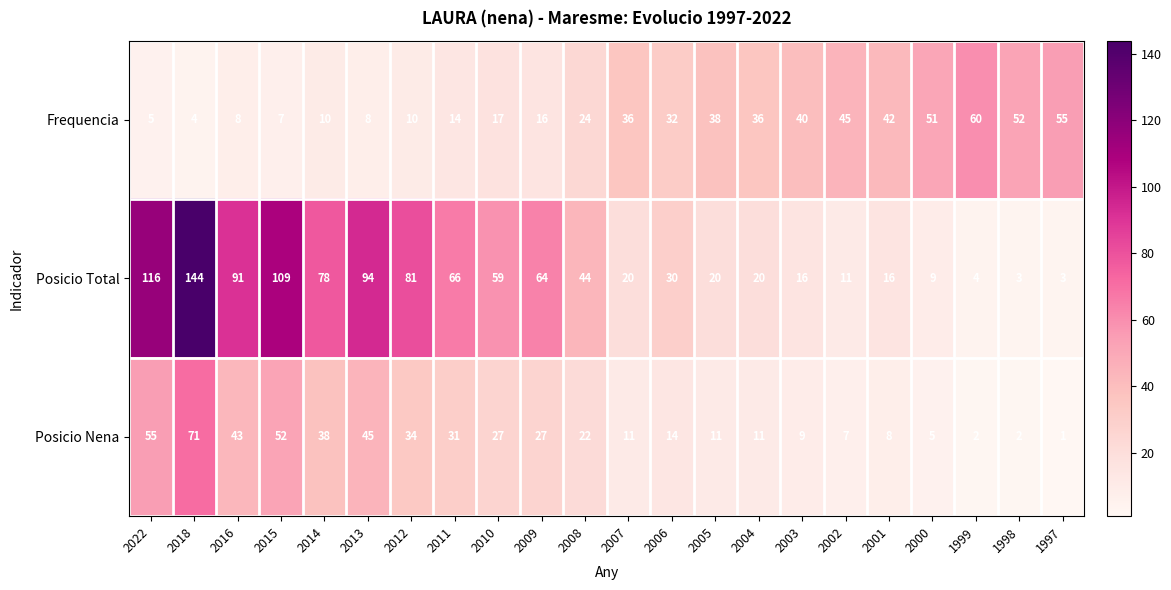

Which series has the widest spread of values?

Posicio Total